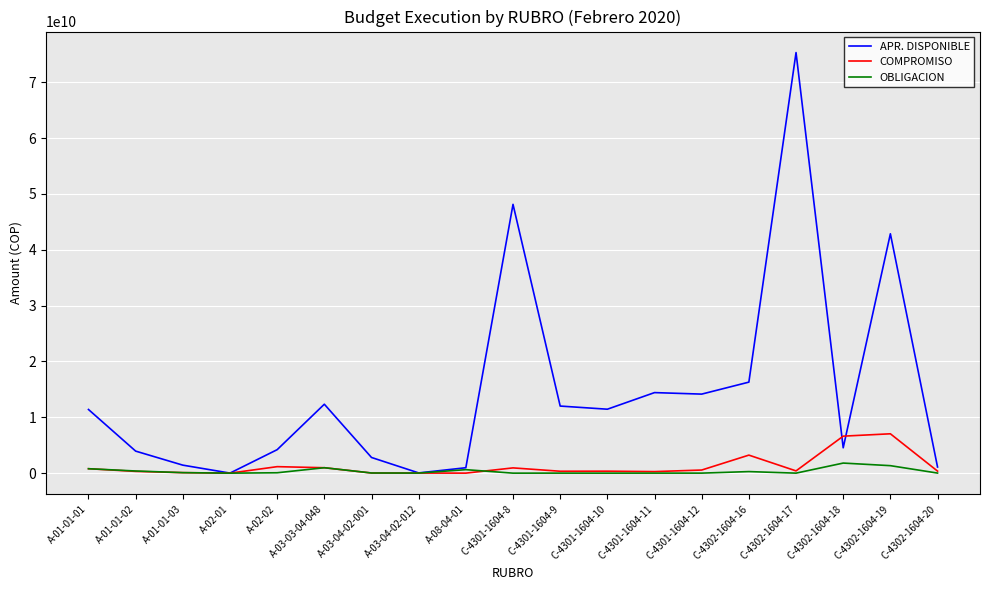

Which category has the highest value across all series?

C-4302-1604-17